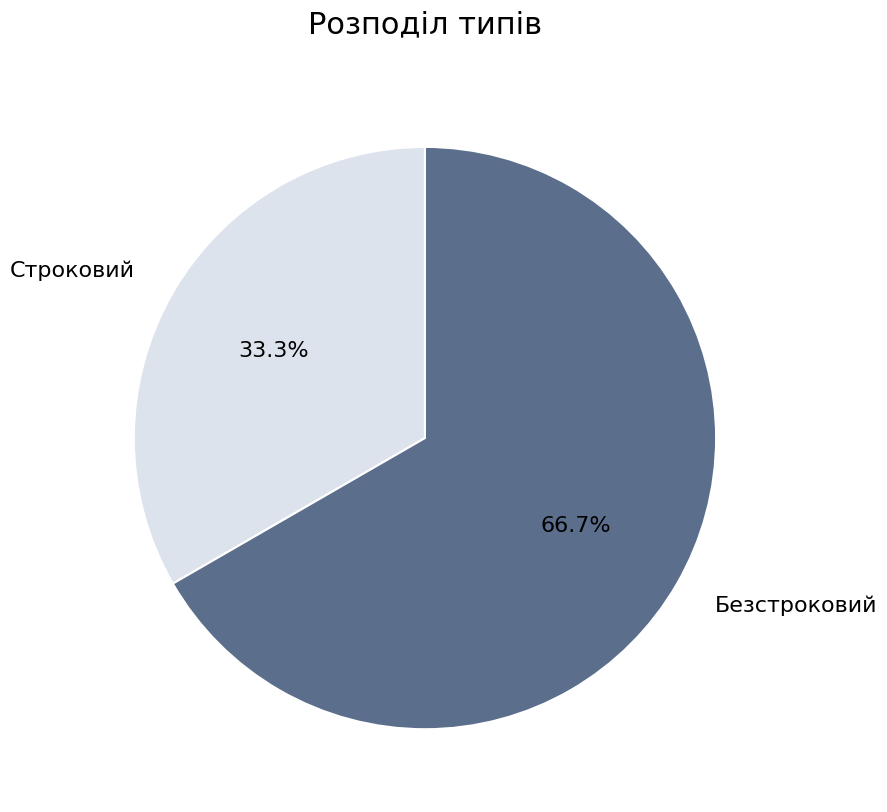

Is it true that Строковий is 20% of the pie?

False